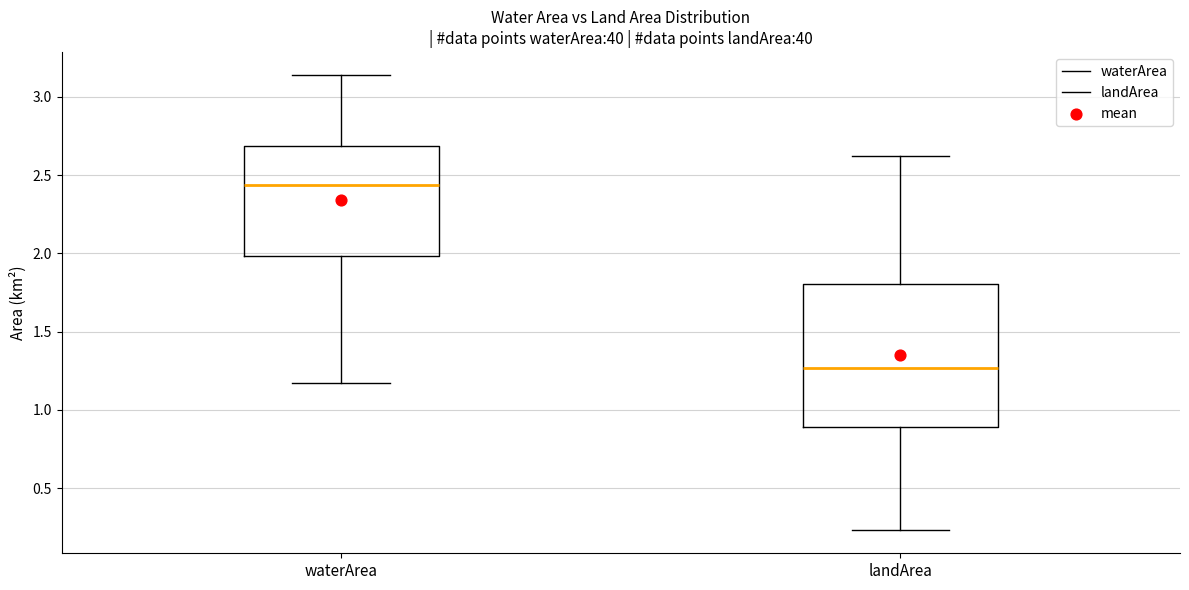

Where is the upper edge of the box for landArea on the y-axis? The values are not printed on the chart, so give them approximately, as read against the axis.

1.80